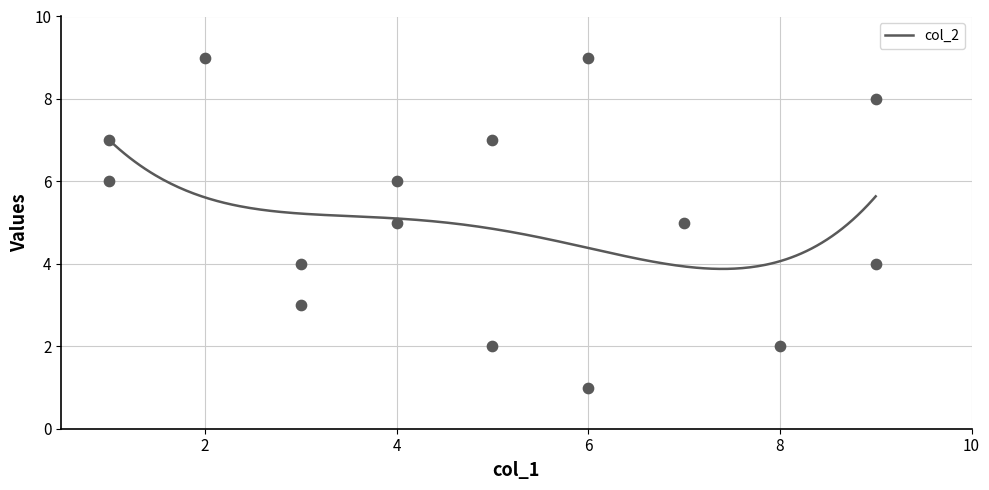

Is the value of col_6 at 7 greater than the value of col_2 at 6?

No